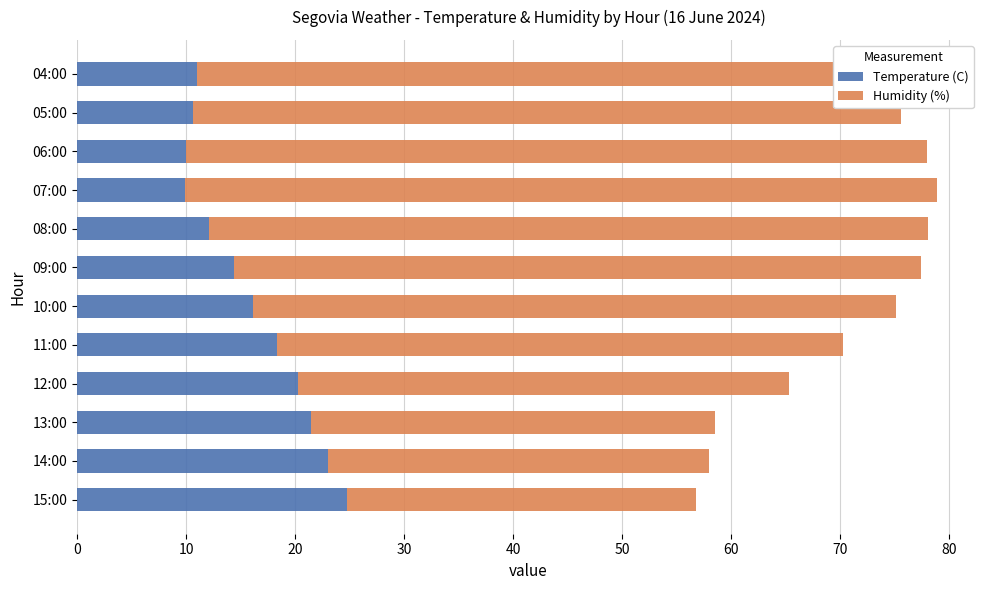

What is the total value across all series at 11:00?

70.3